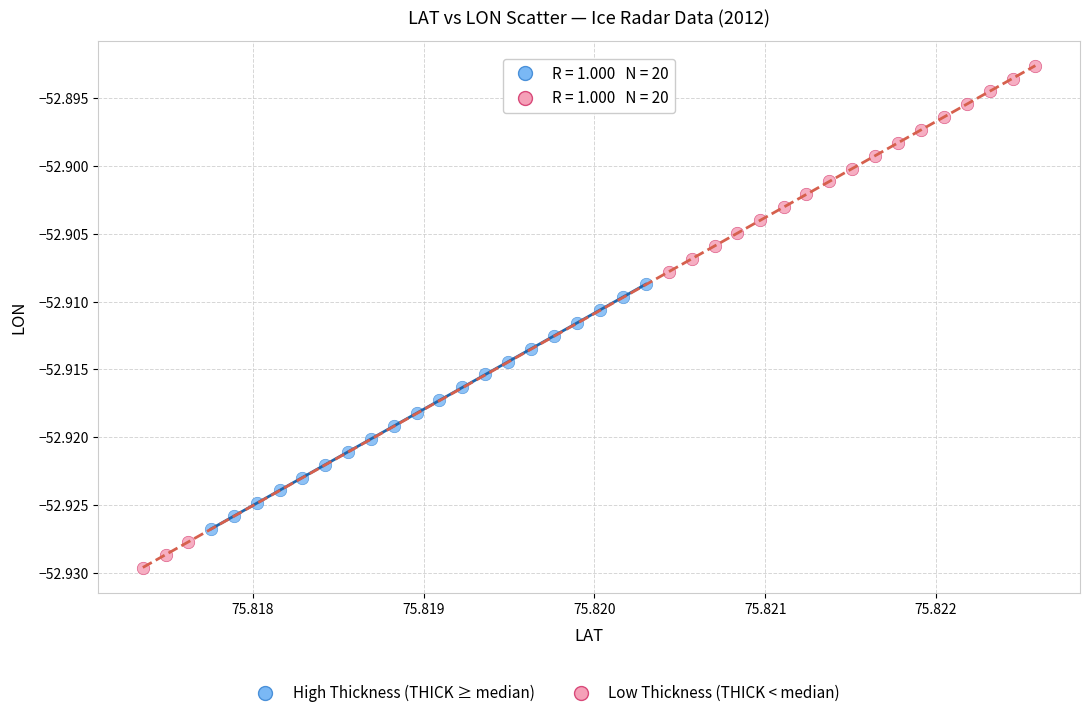

Which series has the widest spread of Y values?

Low Thickness (THICK < median)